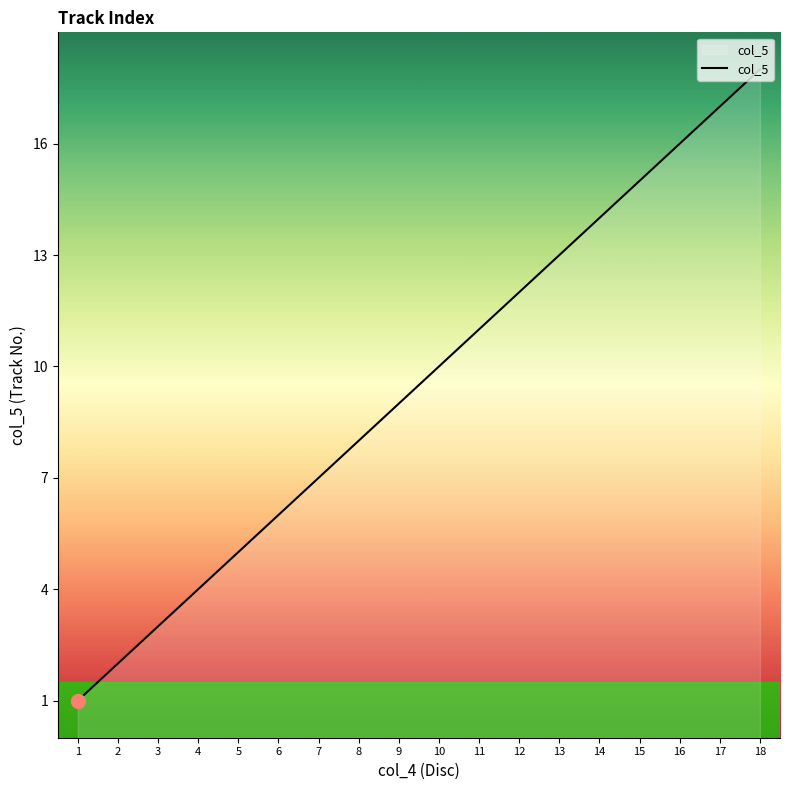

At which label is the value closest to 9?

9